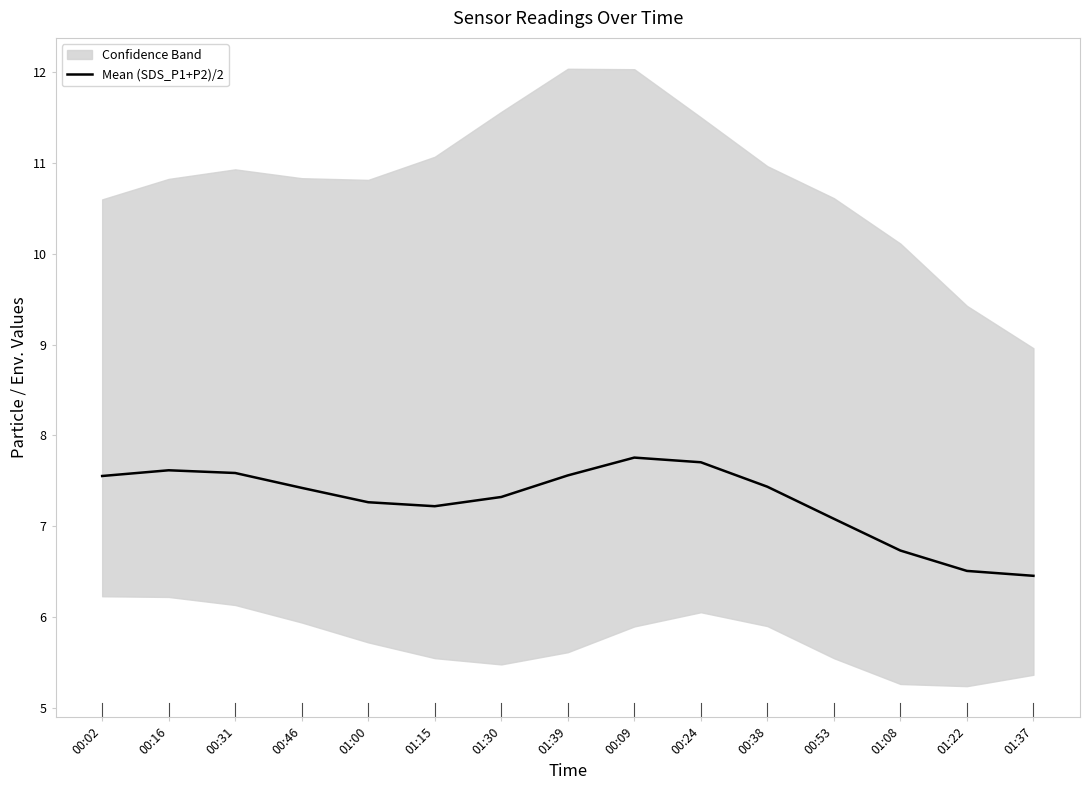

At which label is the value closest to 7?

00:53